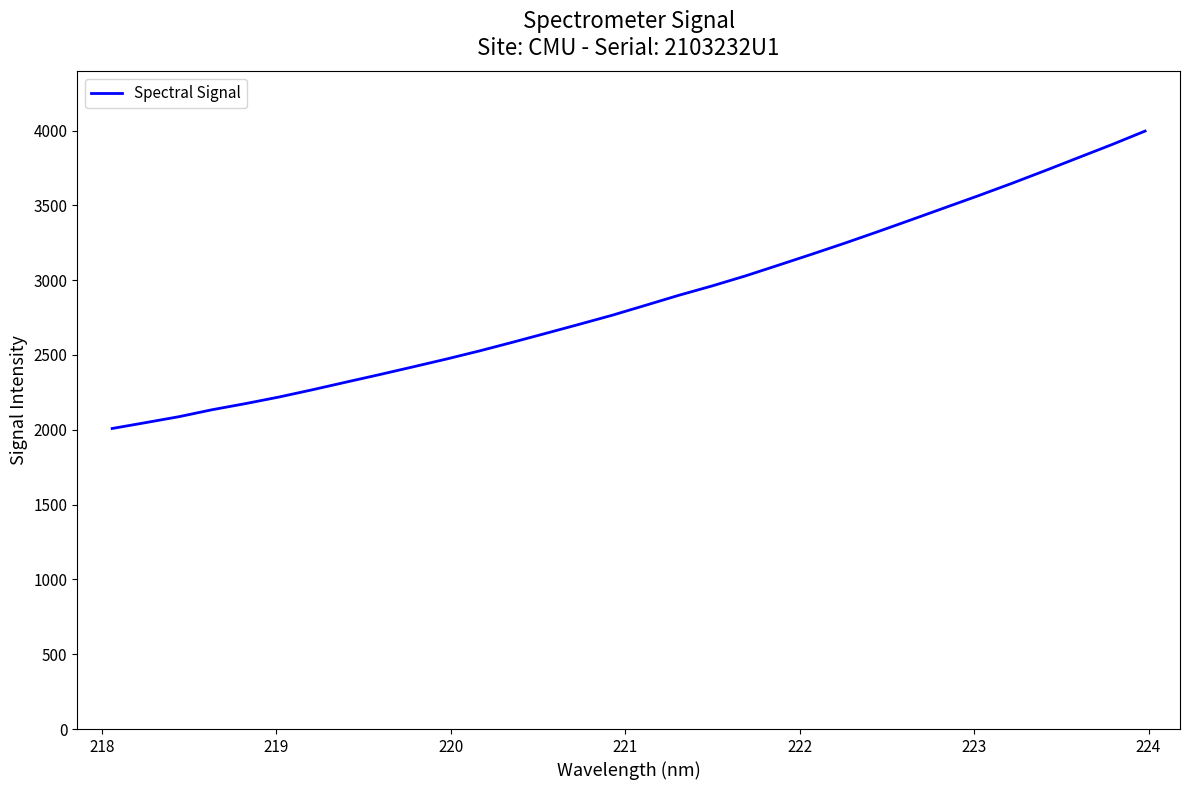

What is the smallest value displayed?

2008.7